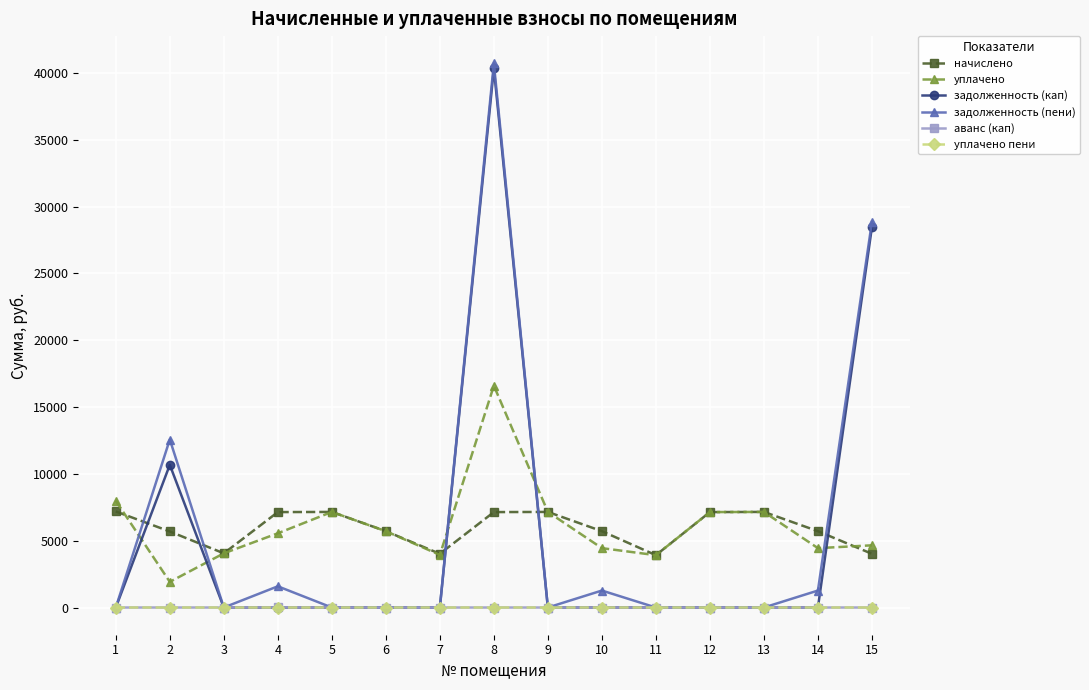

What is the maximum value shown in the chart?

40731.2